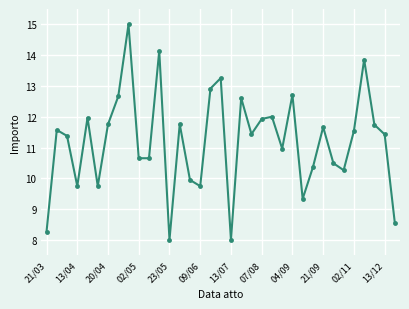

How many data points are less than 11?

15